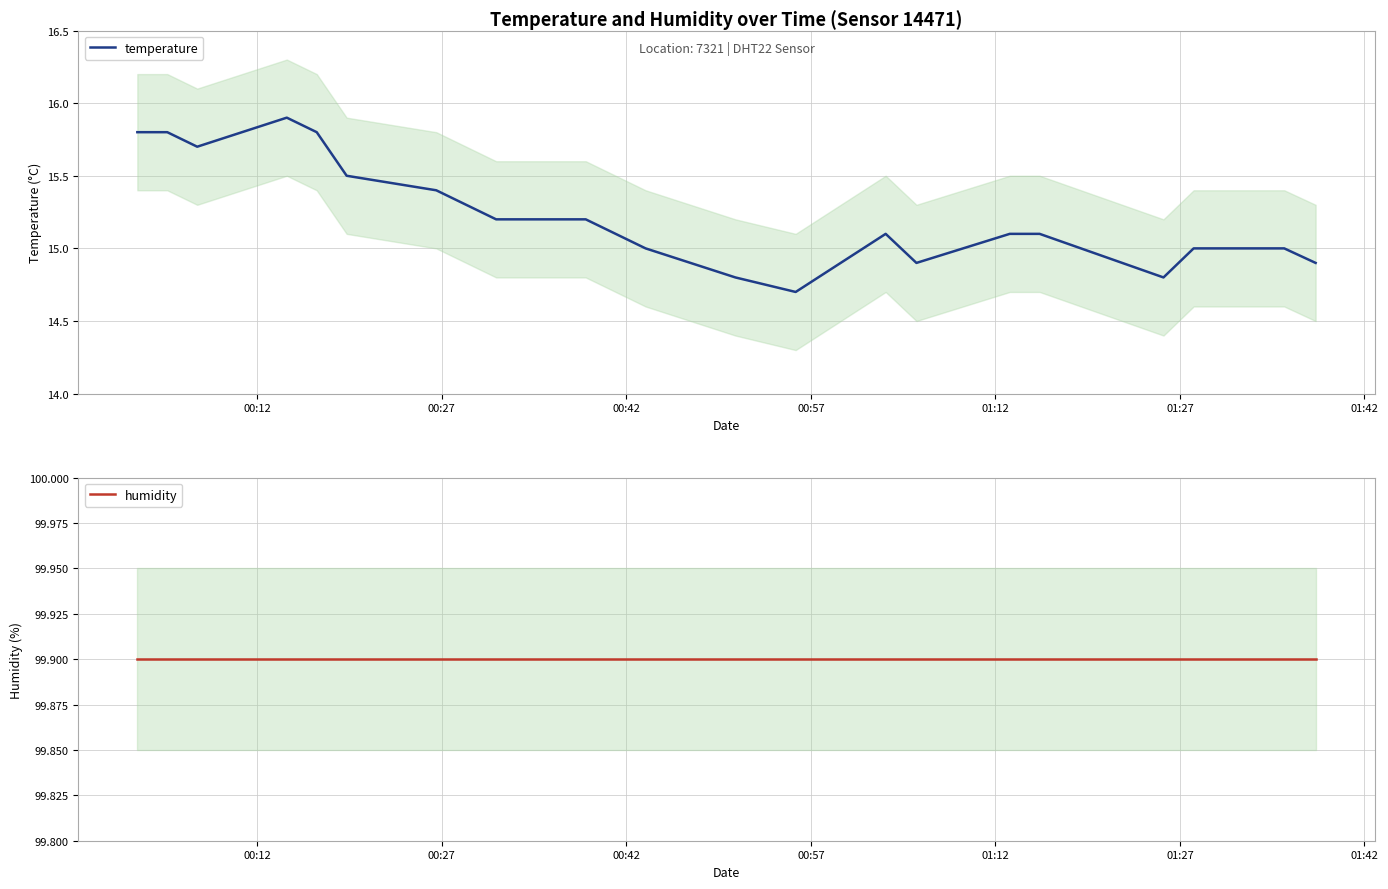

What is the maximum value shown in the chart?

99.9